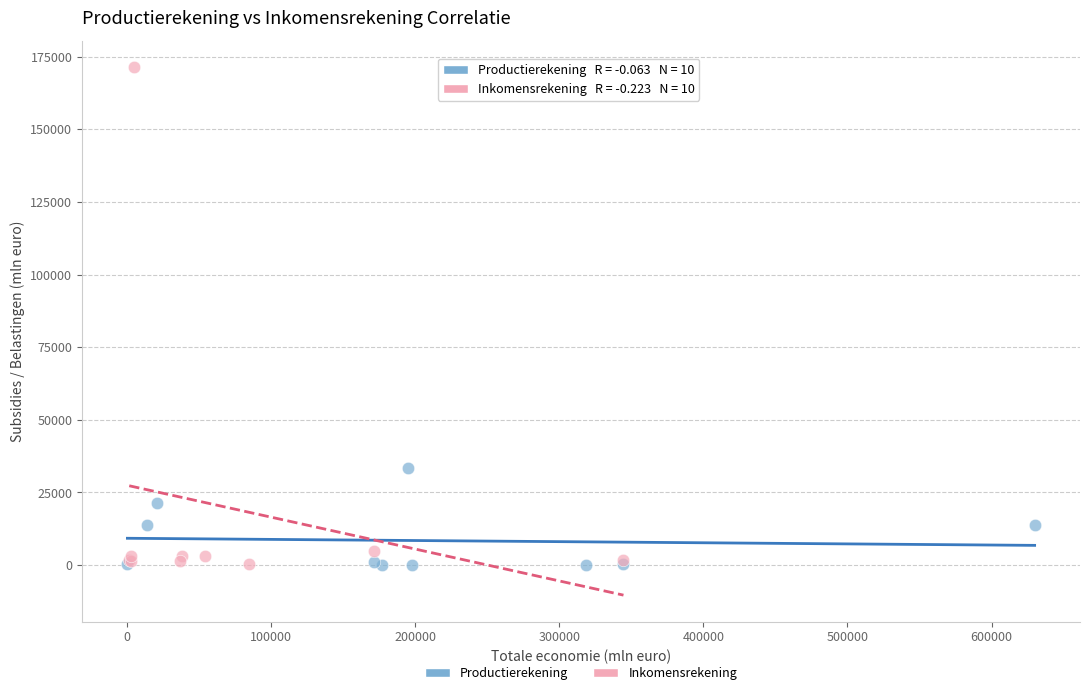

Which series contains the highest Y value?

Inkomensrekening